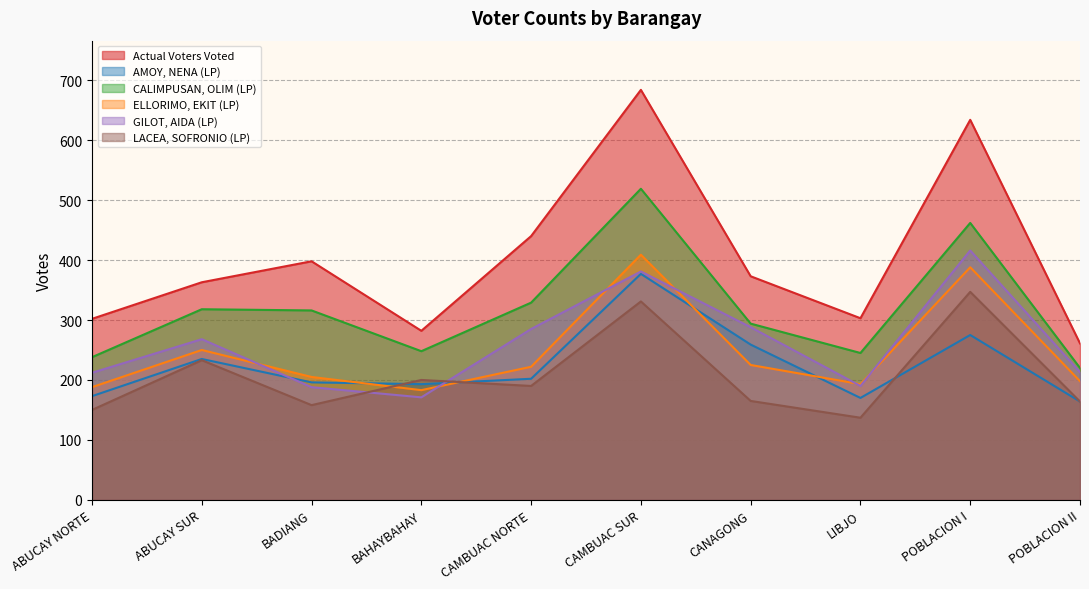

Reading right to left, list all the values displayed in this chart.

Actual Voters Voted: POBLACION II=261	POBLACION I=634	LIBJO=303	CANAGONG=373	CAMBUAC SUR=684	CAMBUAC NORTE=440	BAHAYBAHAY=282	BADIANG=398	ABUCAY SUR=363	ABUCAY NORTE=302
AMOY, NENA (LP): POBLACION II=164	POBLACION I=275	LIBJO=170	CANAGONG=259	CAMBUAC SUR=377	CAMBUAC NORTE=202	BAHAYBAHAY=193	BADIANG=196	ABUCAY SUR=235	ABUCAY NORTE=173
CALIMPUSAN, OLIM (LP): POBLACION II=220	POBLACION I=462	LIBJO=245	CANAGONG=294	CAMBUAC SUR=519	CAMBUAC NORTE=329	BAHAYBAHAY=248	BADIANG=316	ABUCAY SUR=318	ABUCAY NORTE=238
ELLORIMO, EKIT (LP): POBLACION II=198	POBLACION I=388	LIBJO=193	CANAGONG=225	CAMBUAC SUR=409	CAMBUAC NORTE=222	BAHAYBAHAY=183	BADIANG=205	ABUCAY SUR=250	ABUCAY NORTE=188
GILOT, AIDA (LP): POBLACION II=213	POBLACION I=416	LIBJO=190	CANAGONG=288	CAMBUAC SUR=381	CAMBUAC NORTE=285	BAHAYBAHAY=171	BADIANG=188	ABUCAY SUR=268	ABUCAY NORTE=212
LACEA, SOFRONIO (LP): POBLACION II=164	POBLACION I=347	LIBJO=137	CANAGONG=165	CAMBUAC SUR=331	CAMBUAC NORTE=190	BAHAYBAHAY=200	BADIANG=158	ABUCAY SUR=233	ABUCAY NORTE=150